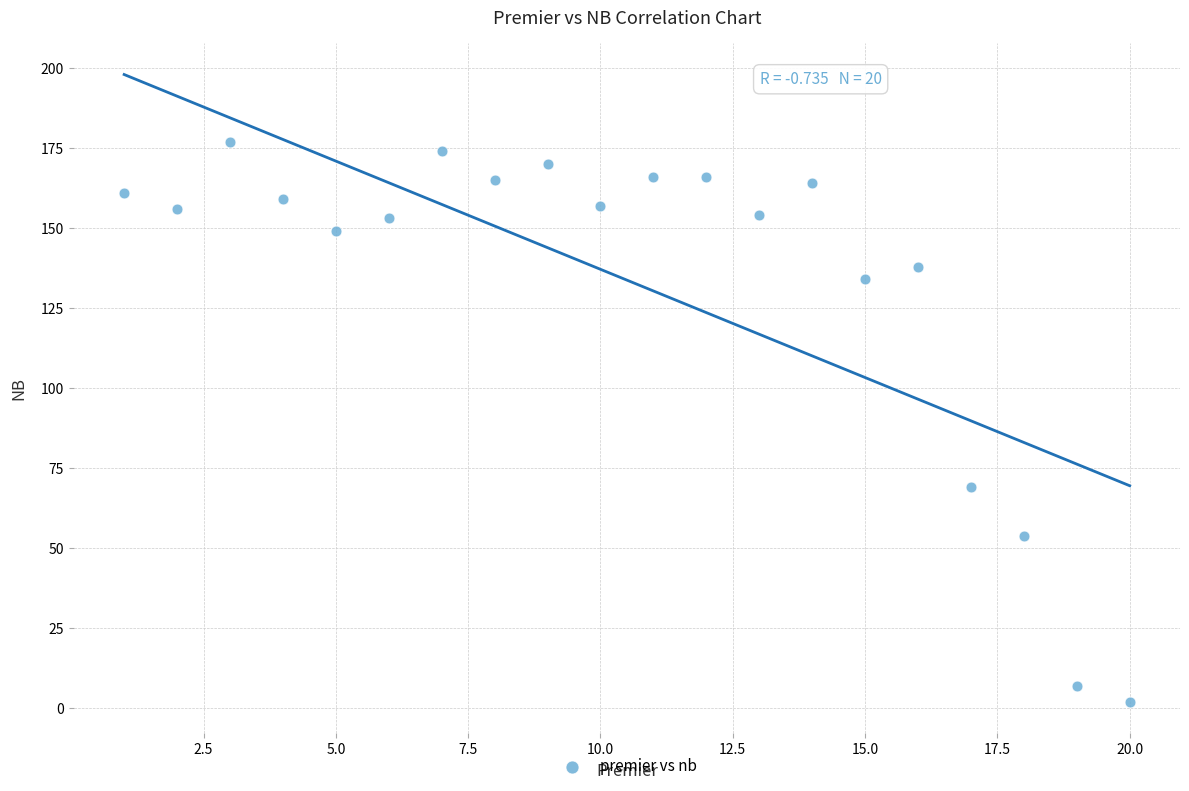

What is the range of Y values (max minus min)?

175